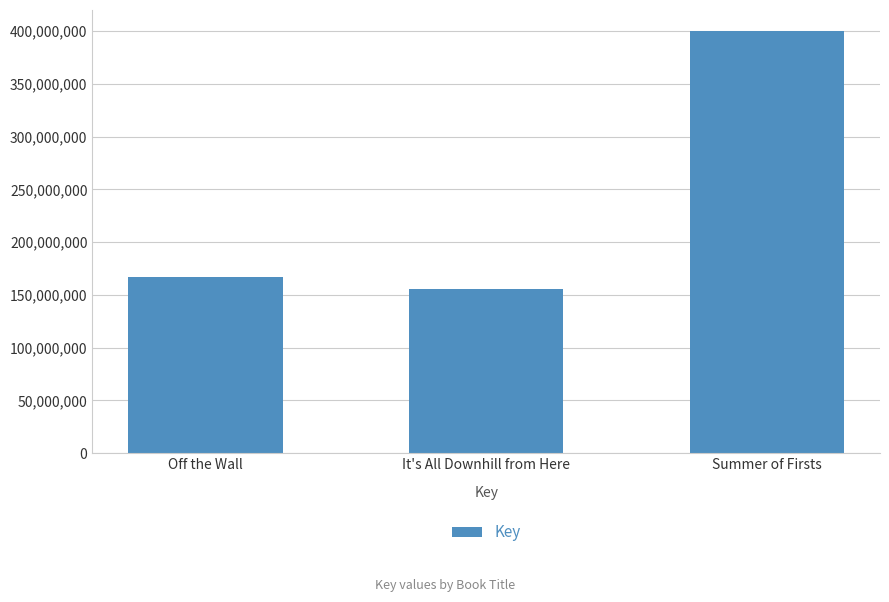

True or false: the data shows 400091051 at Summer of Firsts.

True